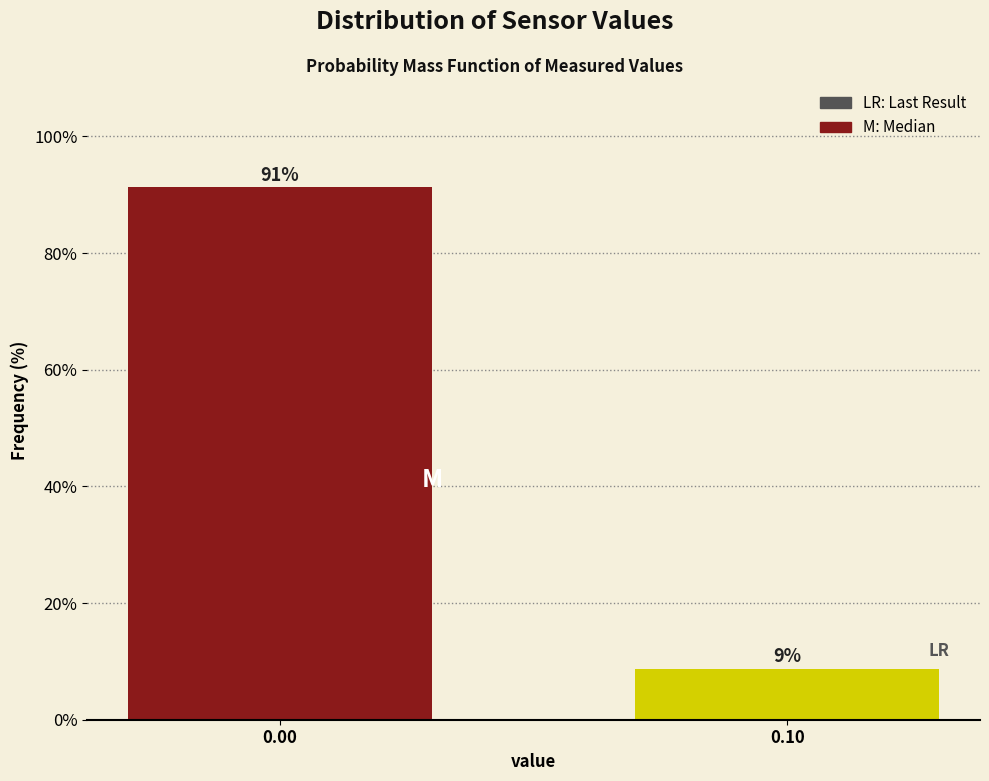

At which category does the chart reach its minimum across all series?

0.10